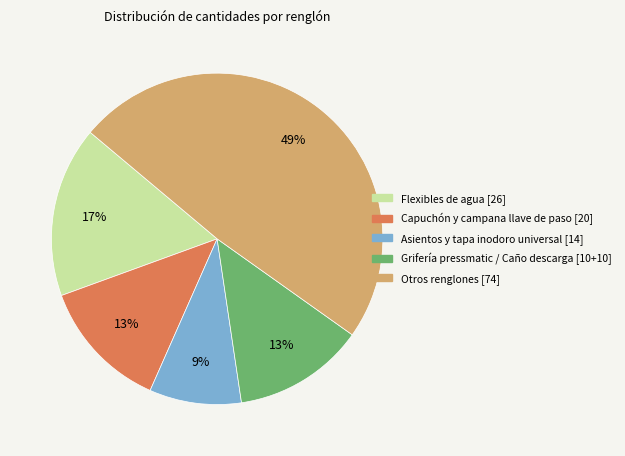

To the nearest percent, what is the average slice percentage?

20%